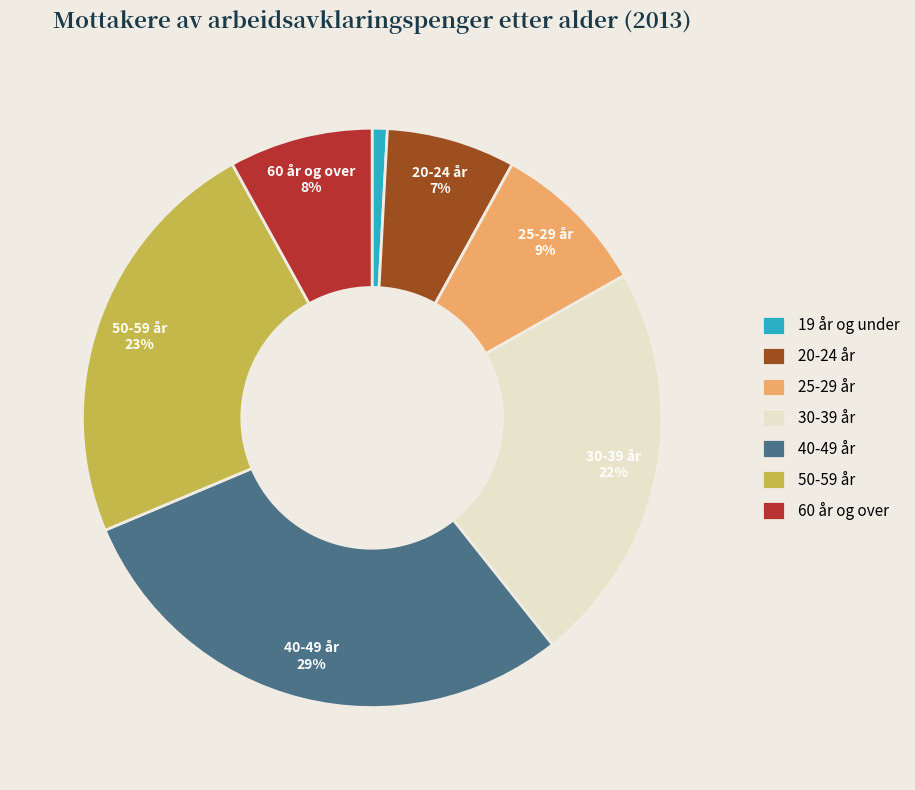

Is the sum of 25-29 år and 60 år og over greater than half?

No